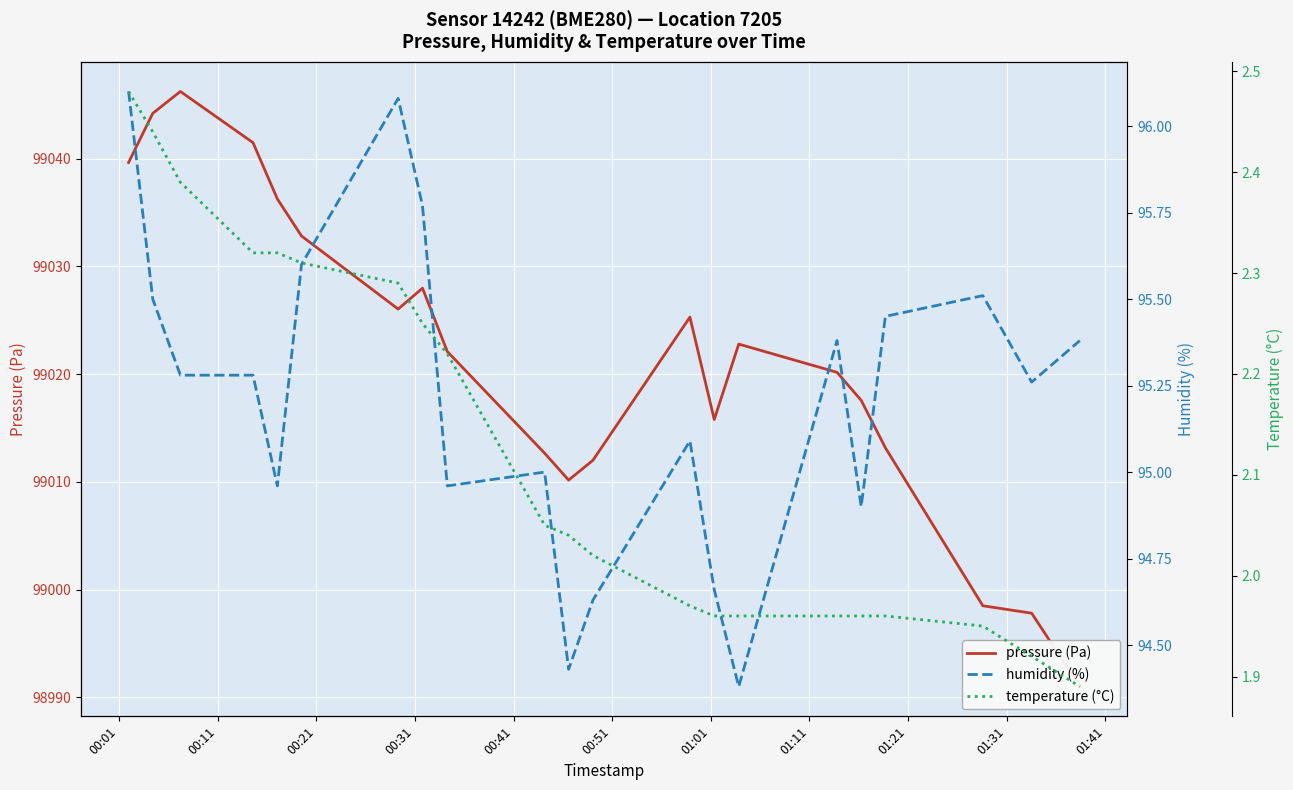

At 00:11, list the series in order from smallest to largest.

temperature (°C), humidity (%), pressure (Pa)